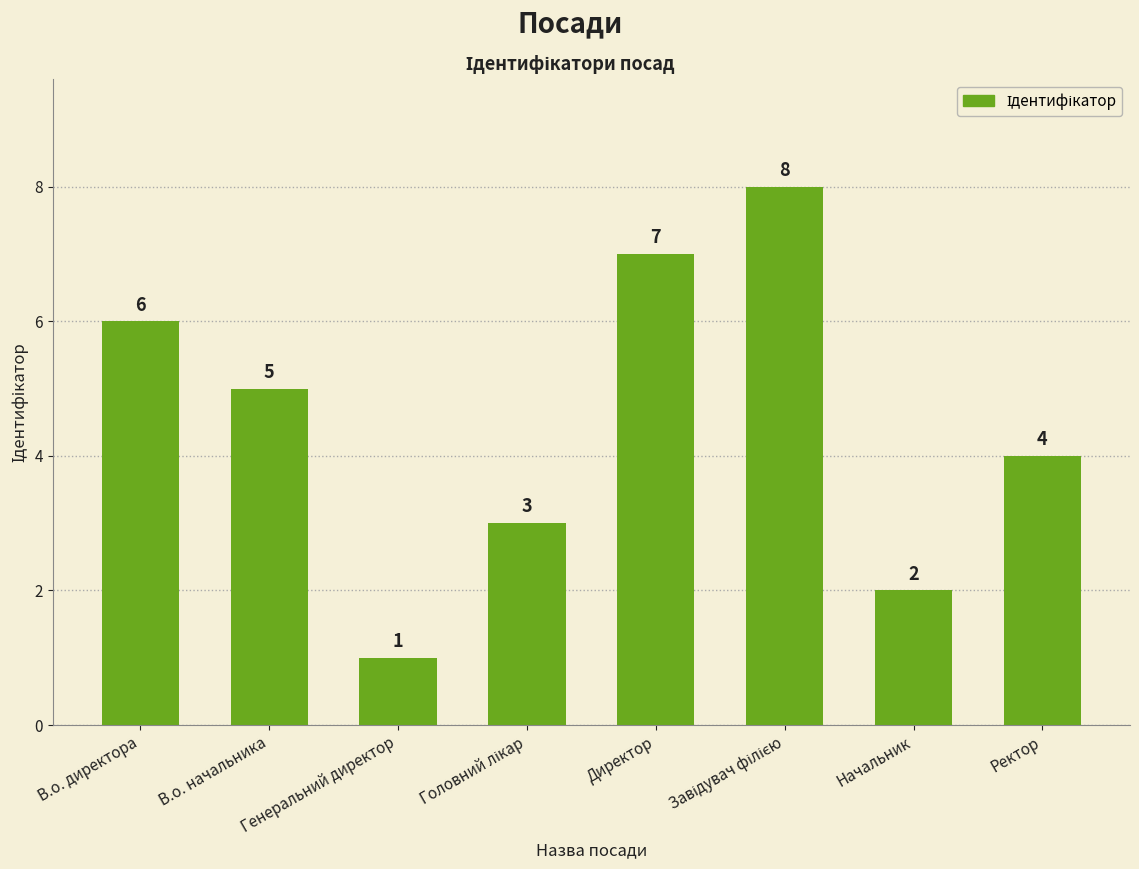

Which has a higher value, В.о. директора or Начальник?

В.о. директора